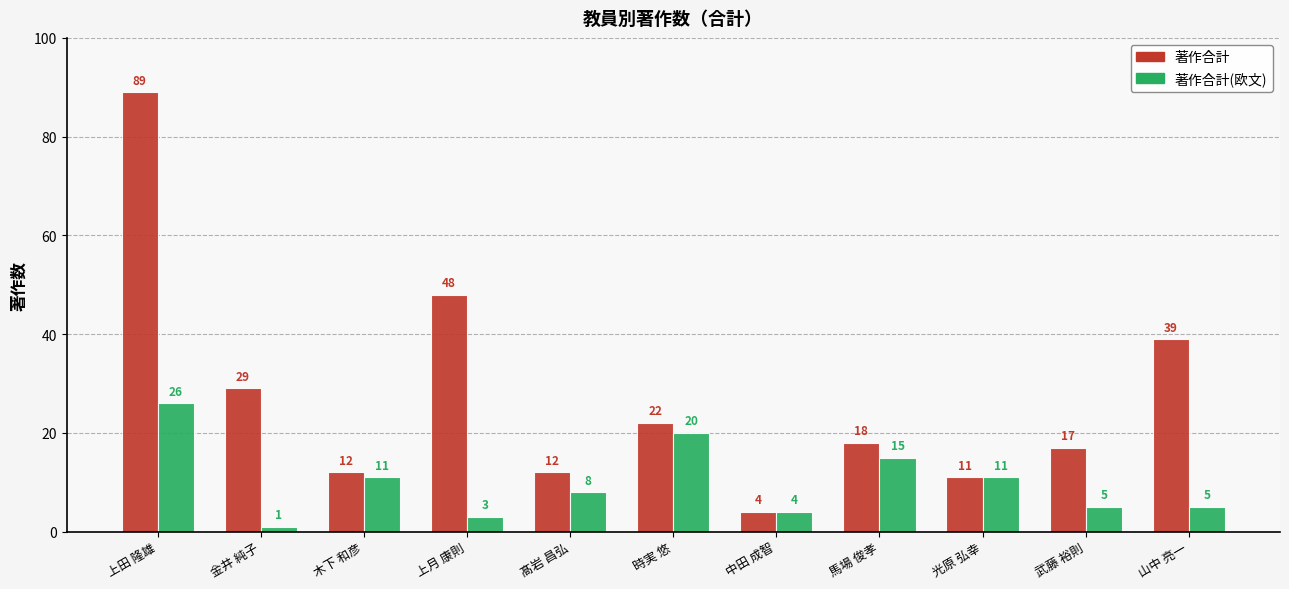

How many categories are shown in the chart?

11